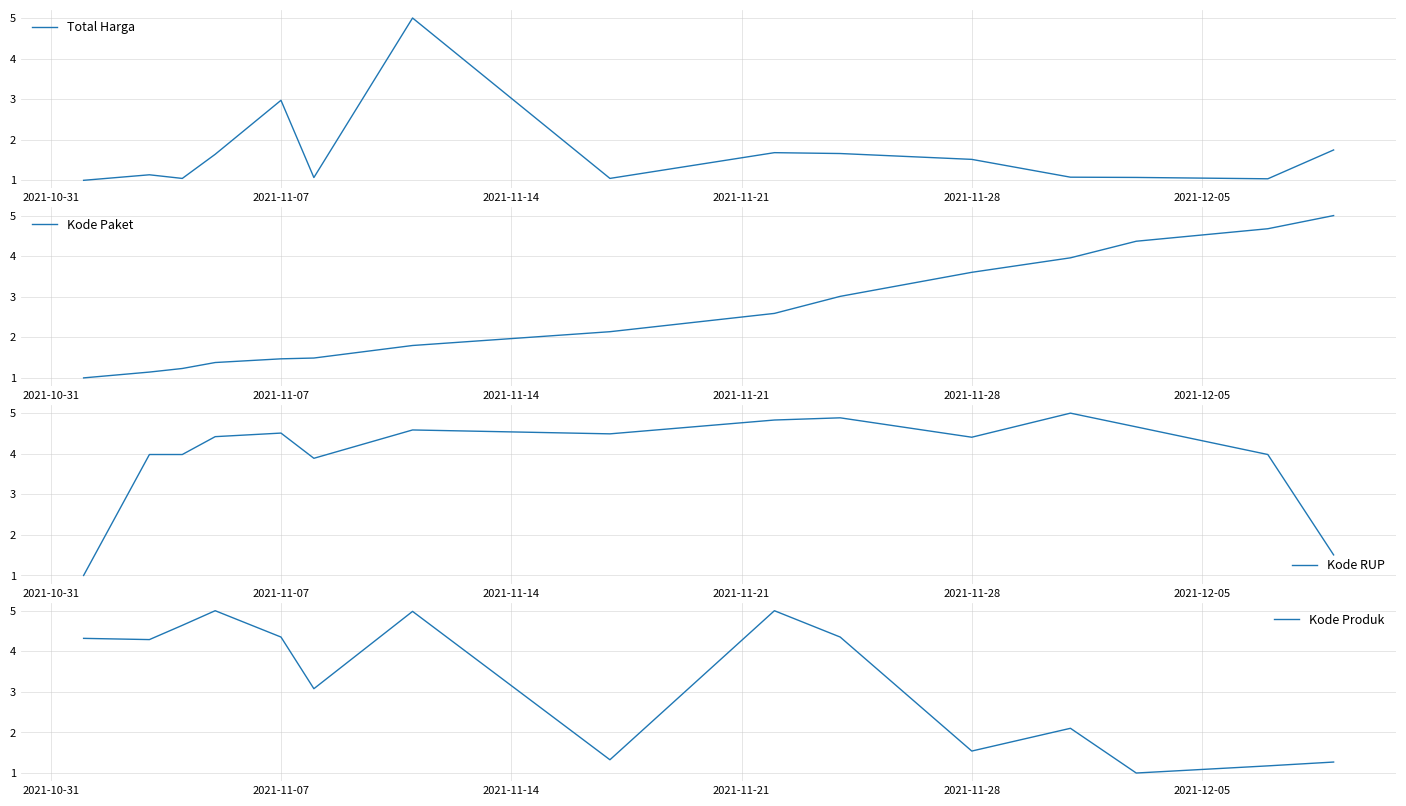

Which series ends up on top after the final intersection of Kode Produk and Total Harga?

Total Harga